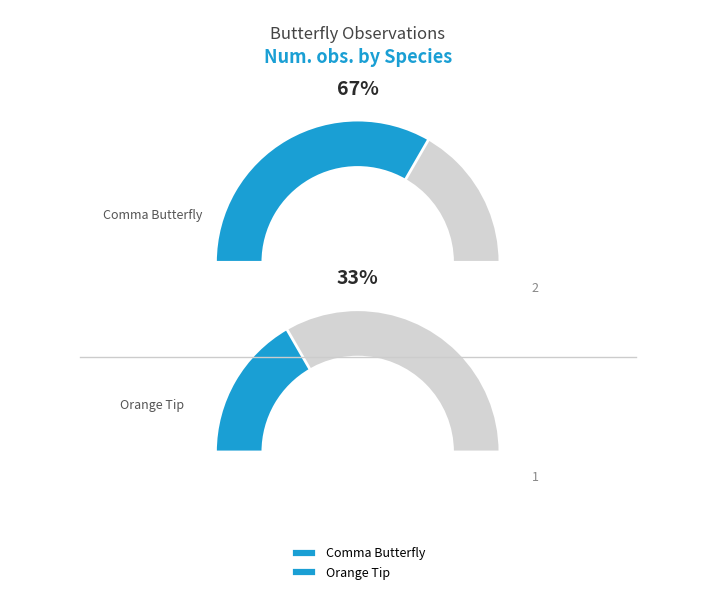

Rank the categories by value from lowest to highest.

Orange Tip, Comma Butterfly